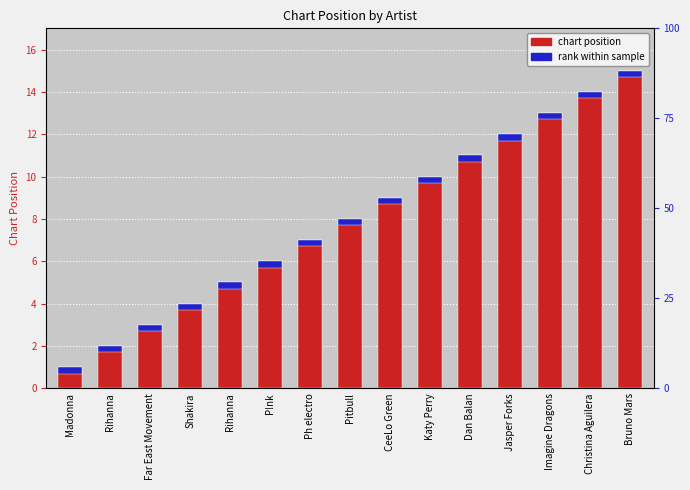

What is the change in value from Far East Movement to Jasper Forks?

+9